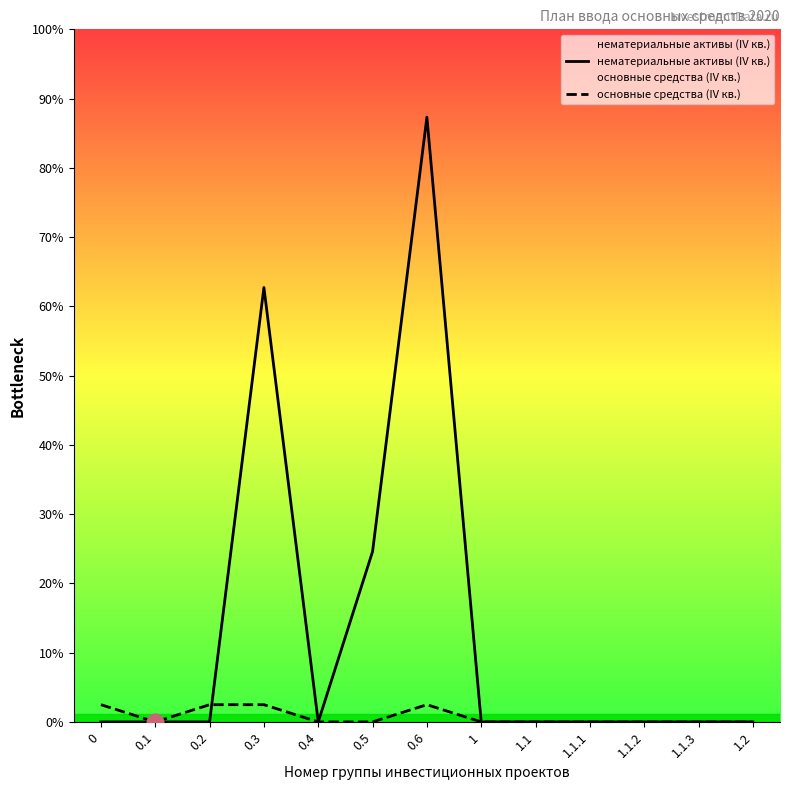

Rank the categories by нематериальные активы (IV кв.) value from lowest to highest.

0, 0.1, 0.2, 0.4, 1, 1.1, 1.1.1, 1.1.2, 1.1.3, 1.2, 0.5, 0.3, 0.6